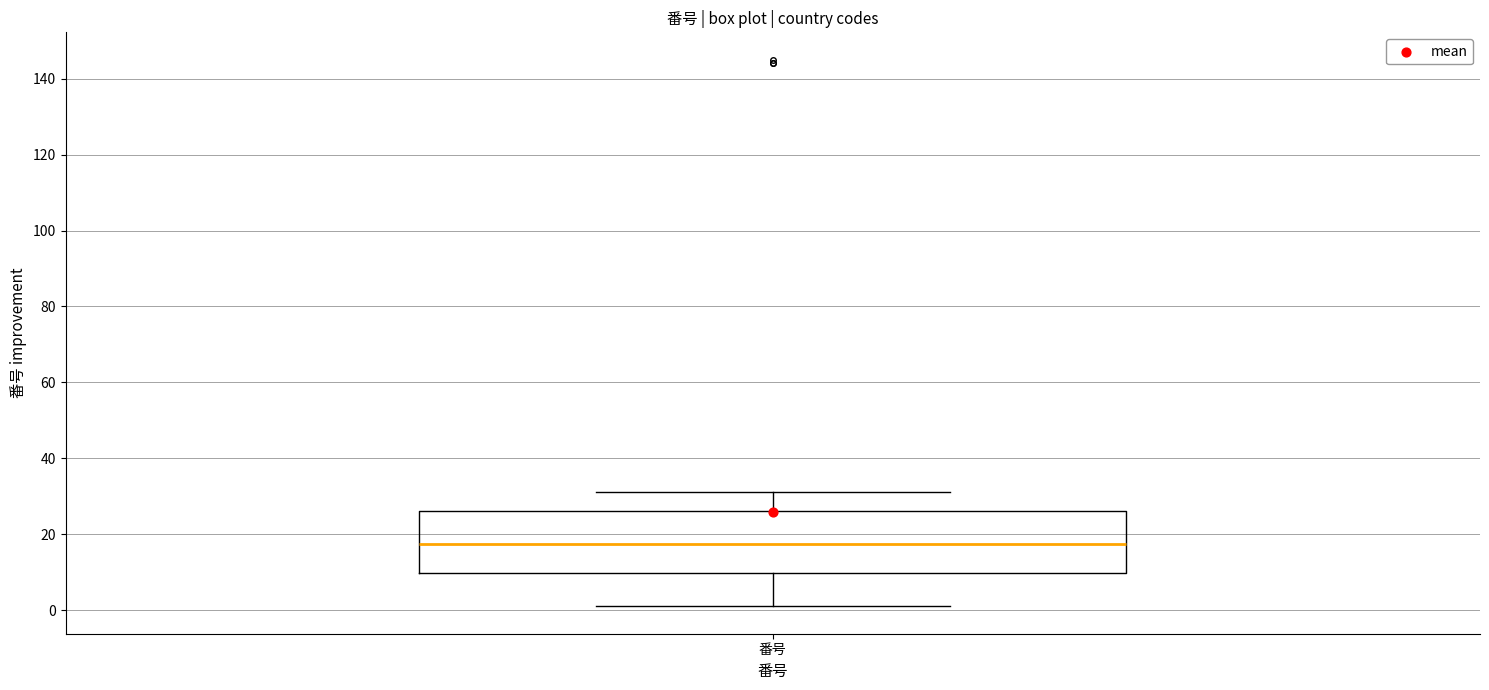

Read this box plot against the y-axis: the position of the median line, the range covered by the box, and the ends of both whiskers. The values are not printed on the chart, so give them approximately, as read against the axis.

median 18, box 10 to 26, whiskers 2 to 32